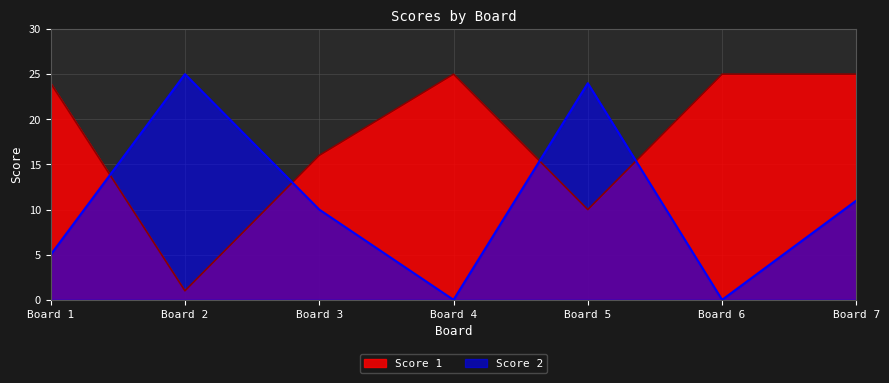

How many times do Score 2 and Score 1 cross each other?

4